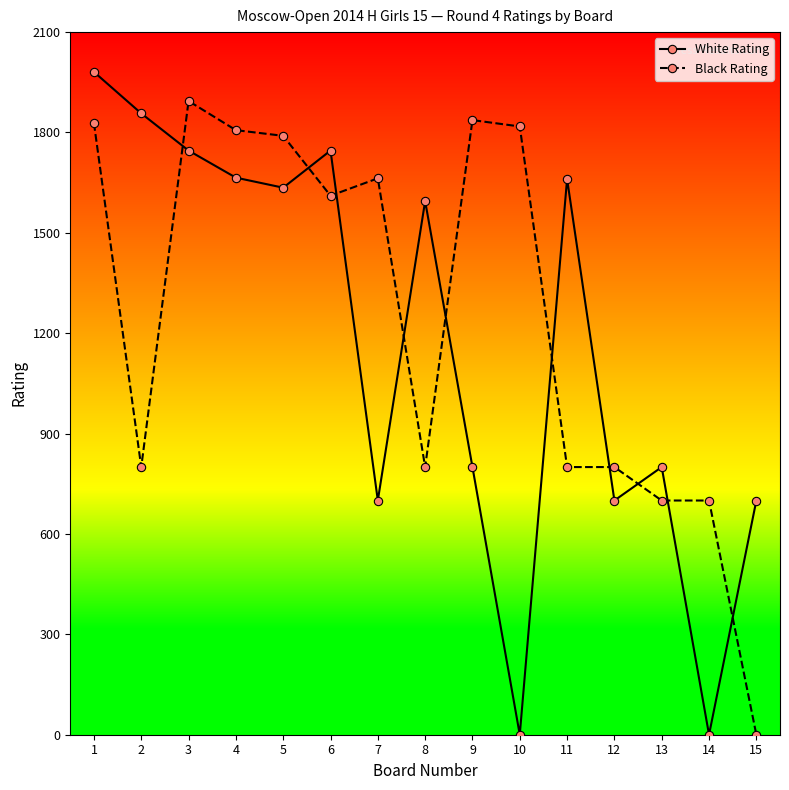

How many distinct data groups are displayed?

2